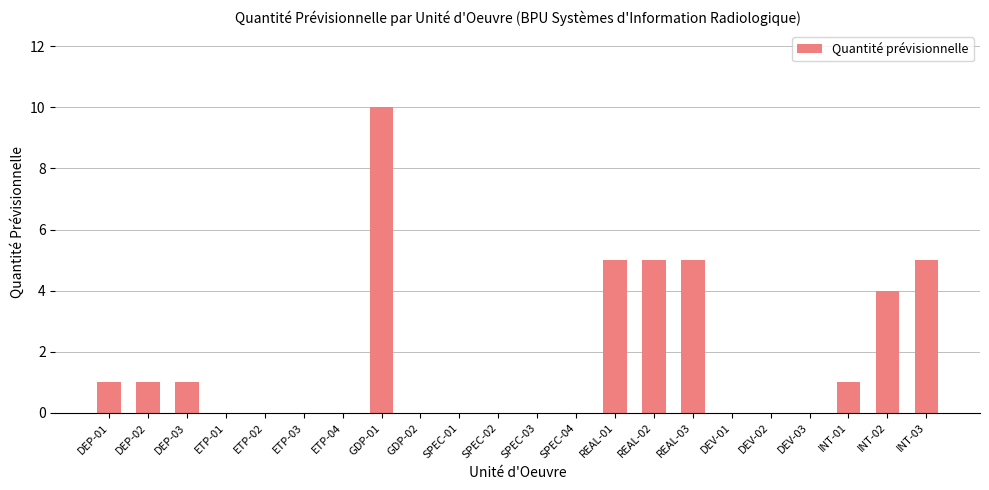

What is the sum of all values?

38